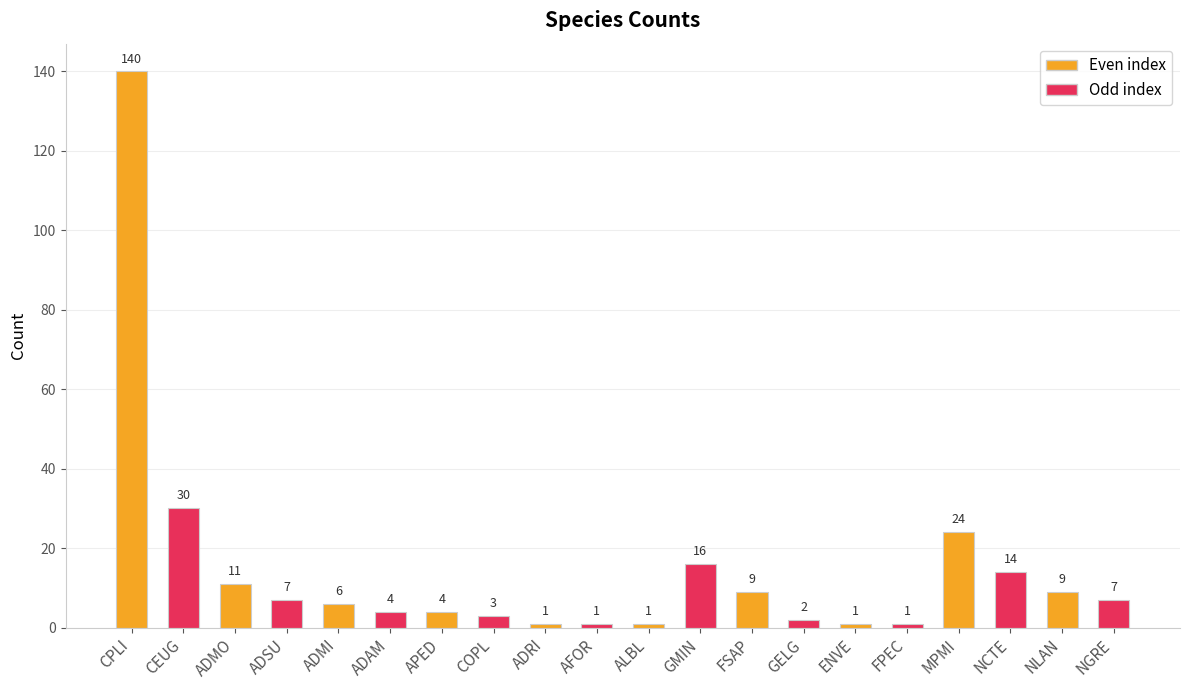

What is the greatest value displayed?

140